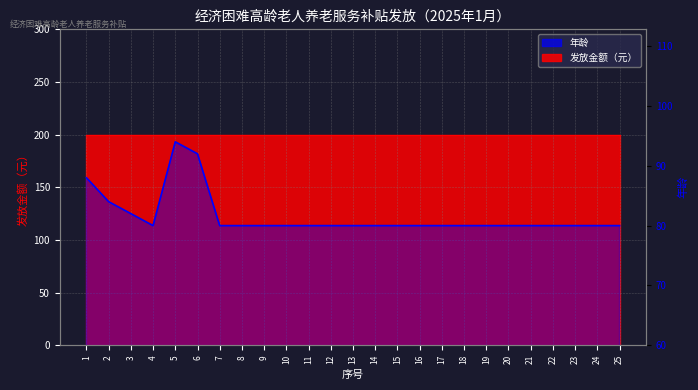

Rank the categories by value from lowest to highest.

4, 7, 8, 9, 10, 11, 12, 13, 14, 15, 16, 17, 18, 19, 20, 21, 22, 23, 24, 25, 3, 2, 1, 6, 5